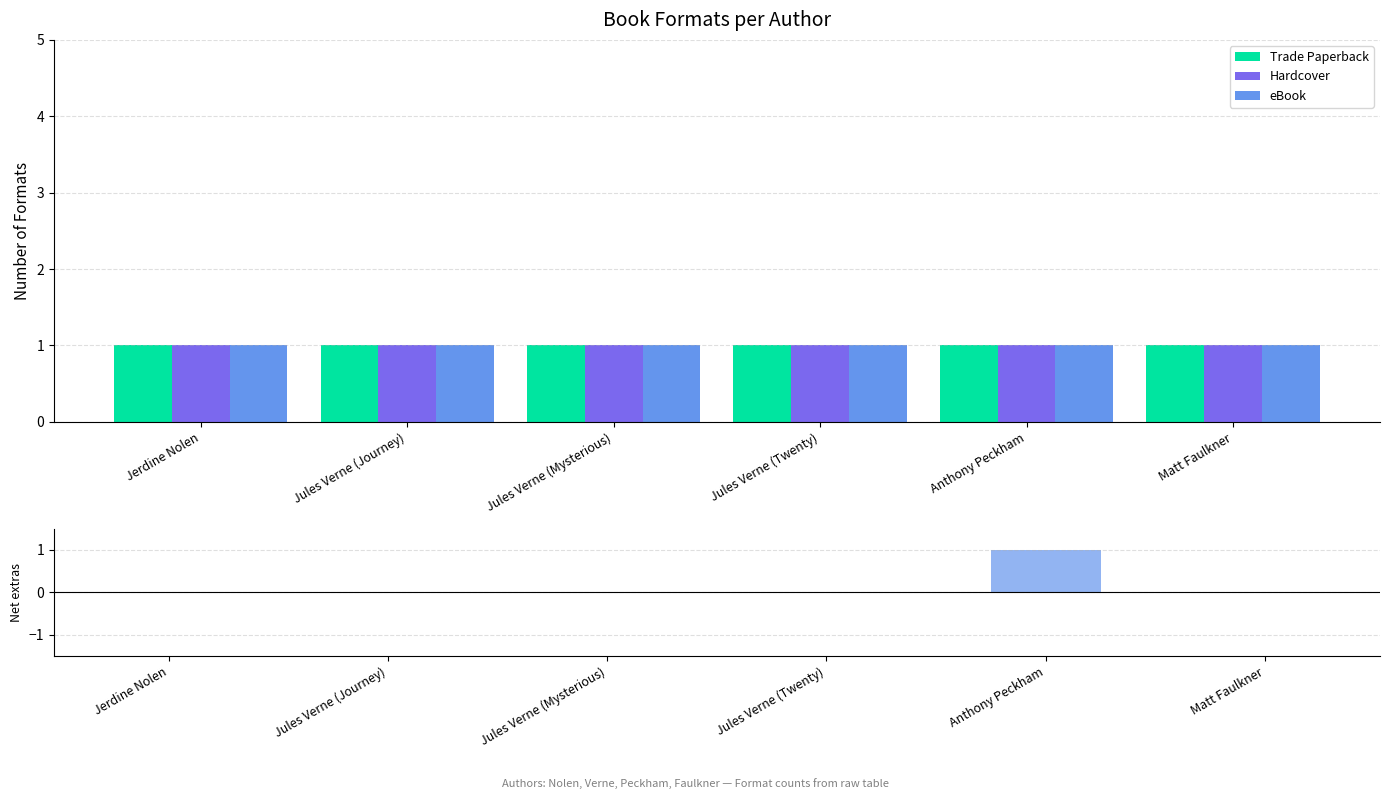

Does the chart contain any negative values?

No